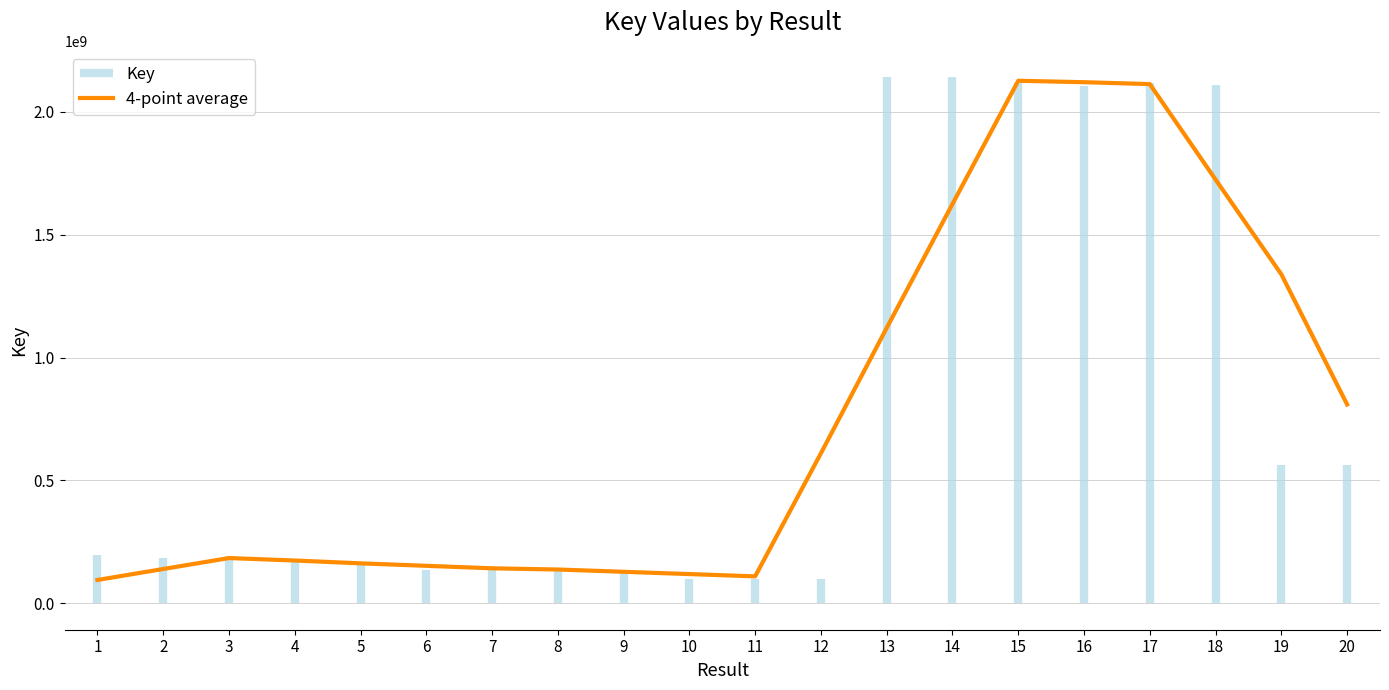

True or false: the data has more than 2 interior local peaks.

False